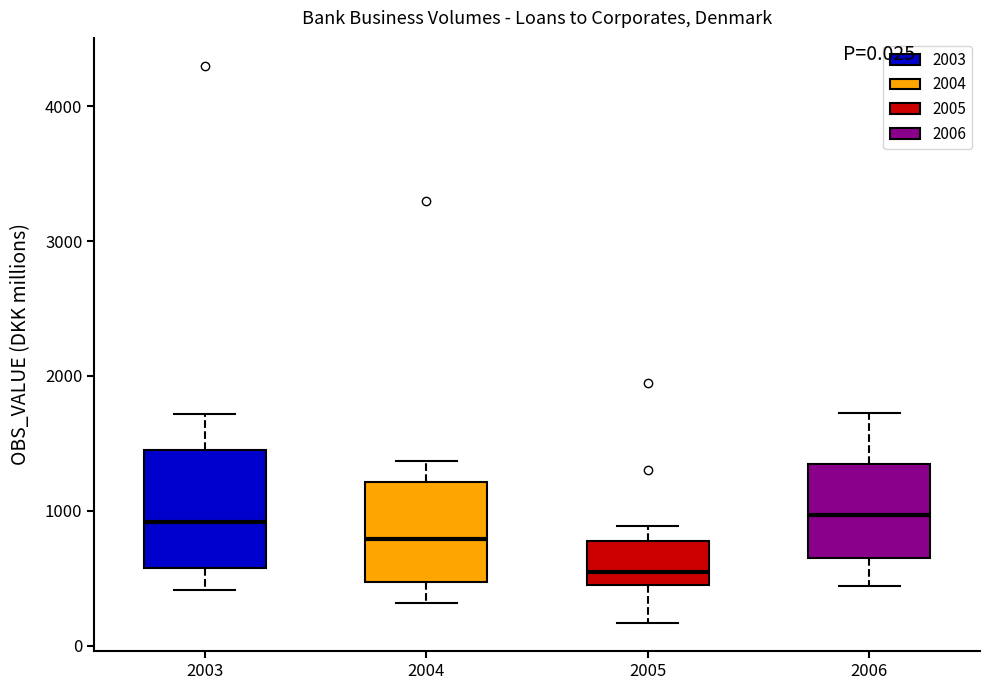

Reading left to right, transcribe this box plot: for each box, give where its median line is, the range the box spans, and where its two whiskers end, as read against the y-axis. The values are not printed on the chart, so give them approximately, as read against the axis.

2003: median 900, box 600 to 1500, whiskers 400 to 1700
2004: median 800, box 500 to 1200, whiskers 300 to 1400
2005: median 500 (just above the box's lower edge), box 500 to 800, whiskers 200 to 900
2006: median 1000, box 600 to 1300, whiskers 400 to 1700